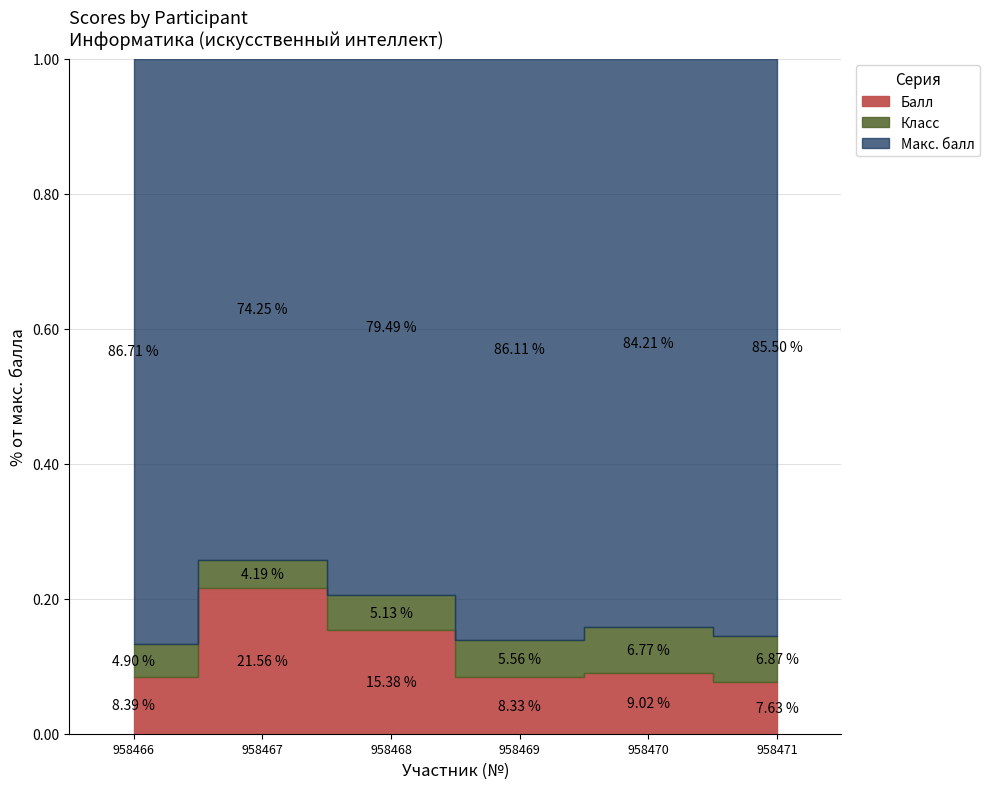

Which series has the largest total across all categories?

Макс. балл